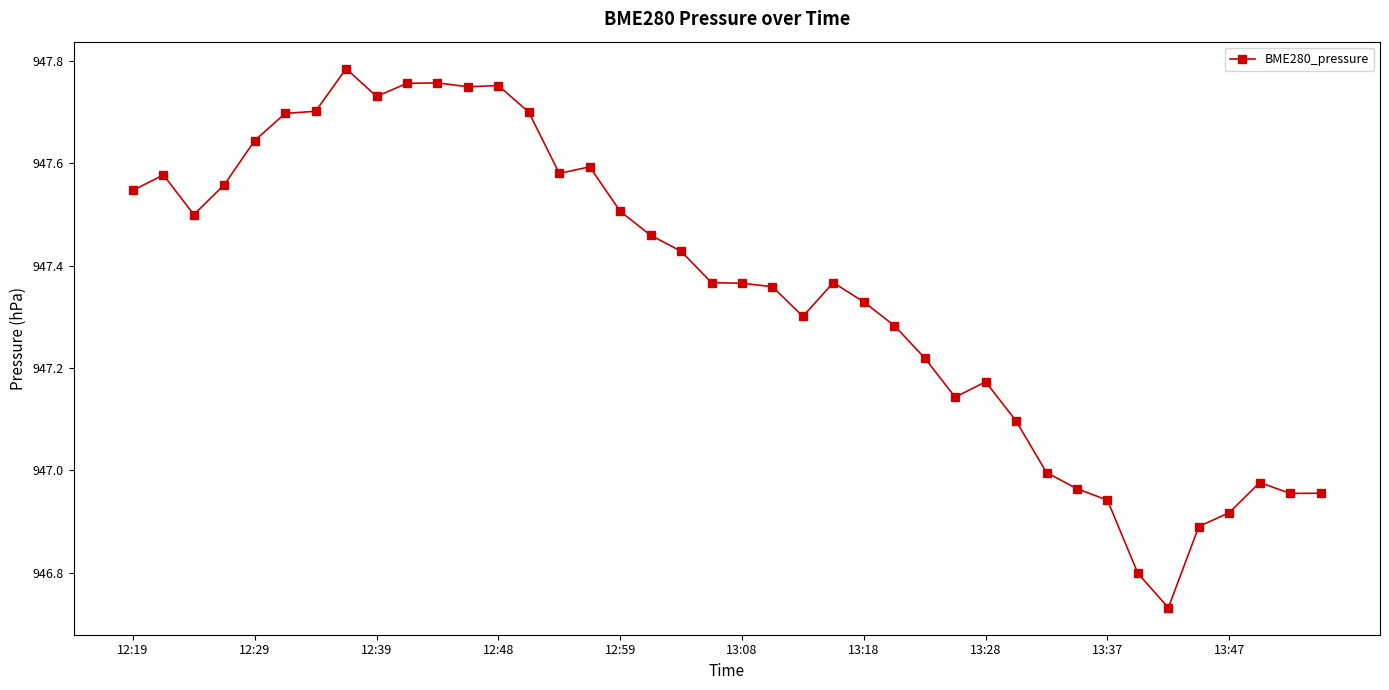

True or false: there are more than 0 points higher than both neighbors.

True